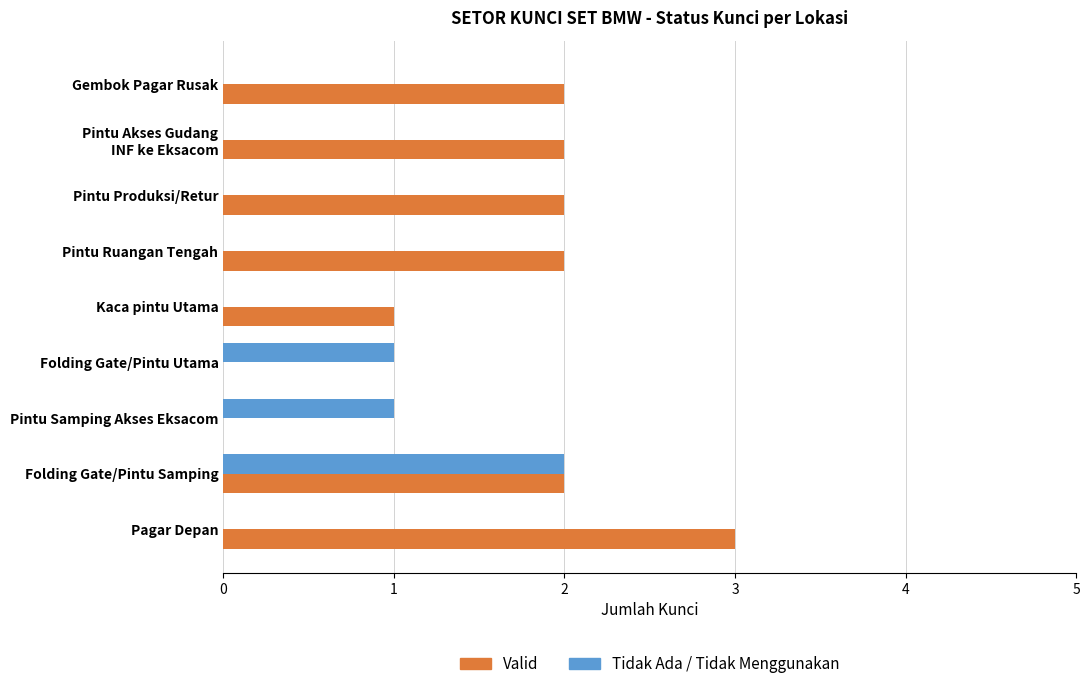

What are all the series names shown in the legend?

Valid, Tidak Ada / Tidak Menggunakan